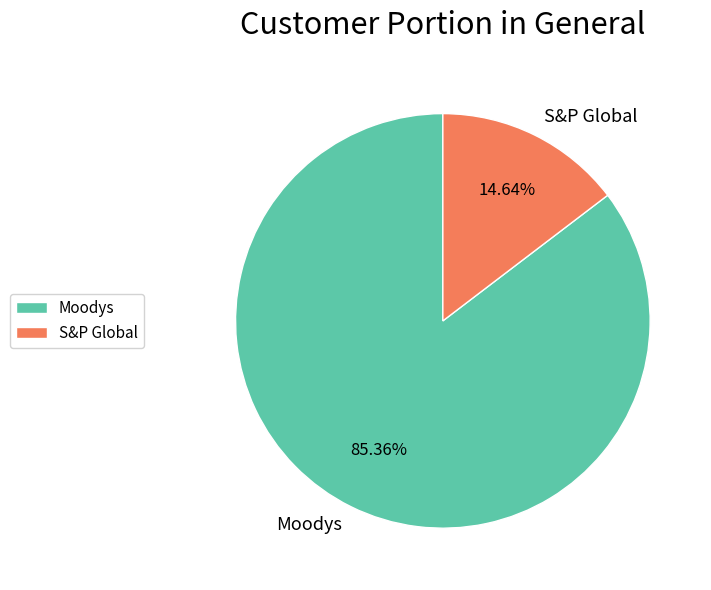

What percentage is the S&P Global slice, to the nearest percent?

15%